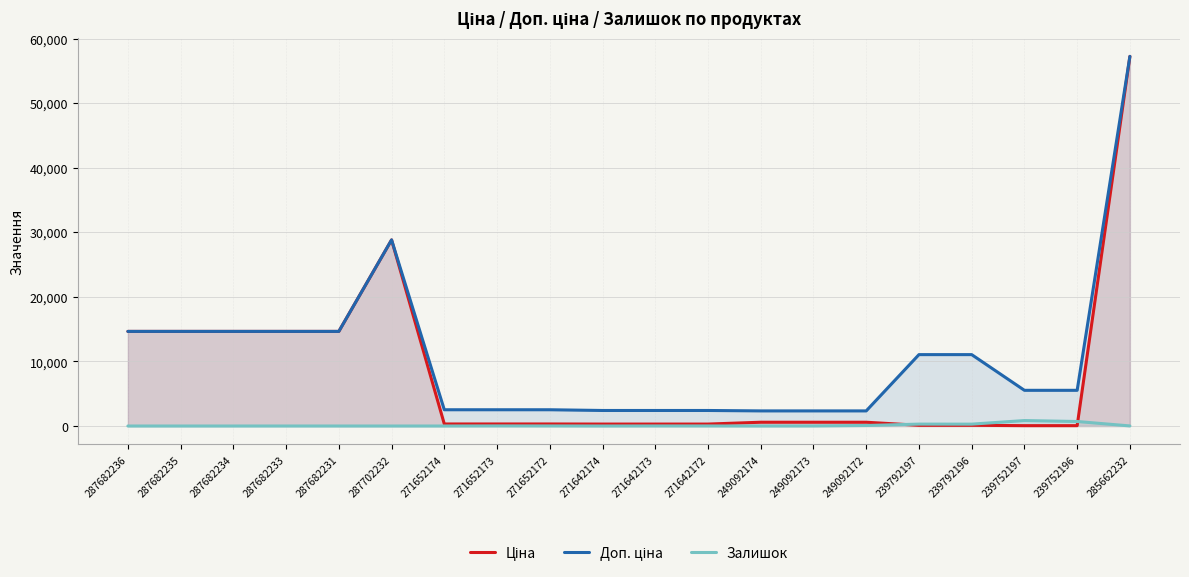

What is the label of the 13th point from the right?

271652173